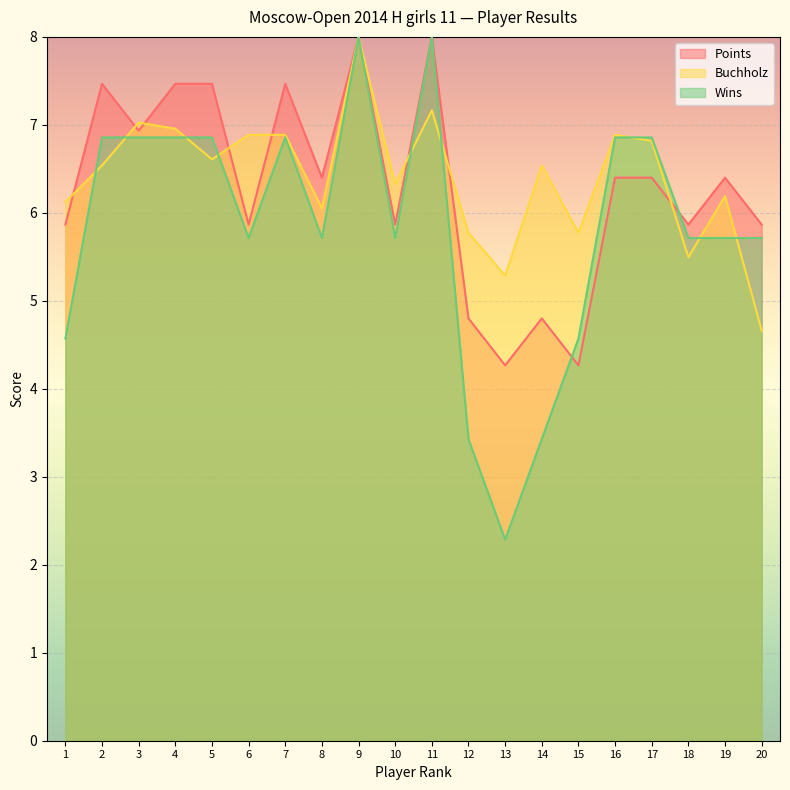

What is the difference between the maximum and minimum values in the Wins series?

5.7